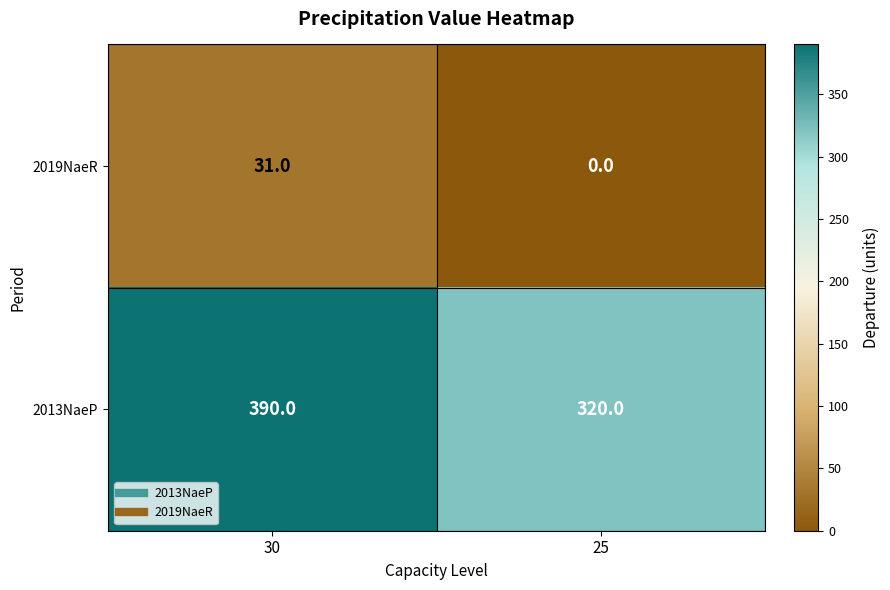

What is the average value of the 2019NaeR series?

16